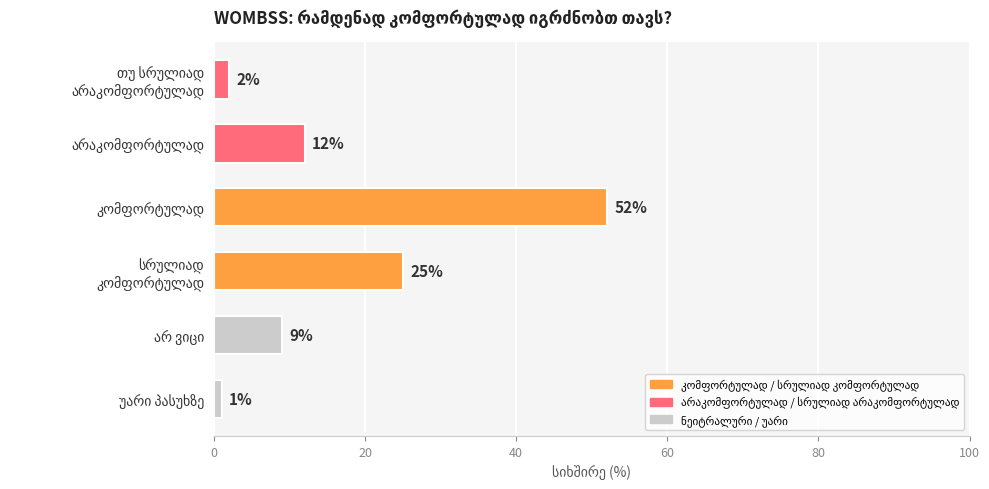

What is the maximum value shown in the chart?

52